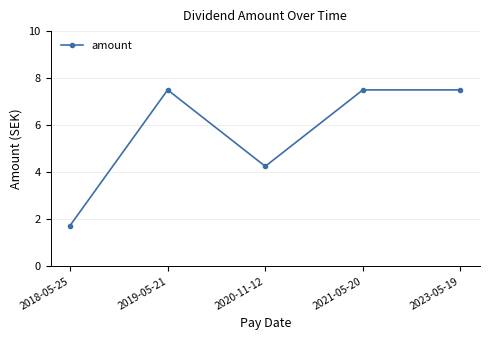

Where is the first local minimum?

2020-11-12